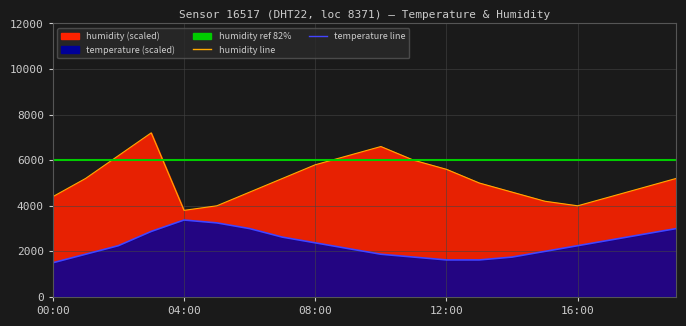

True or false: temperature and humidity cross at least once.

False